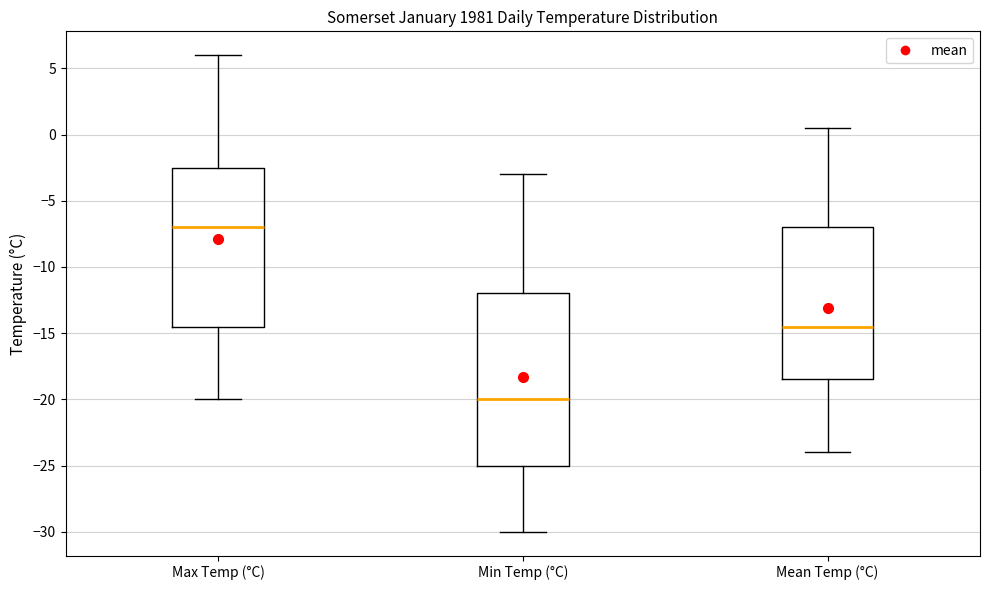

Which box is the tallest, from its lower edge to its upper edge?

Min Temp (°C)